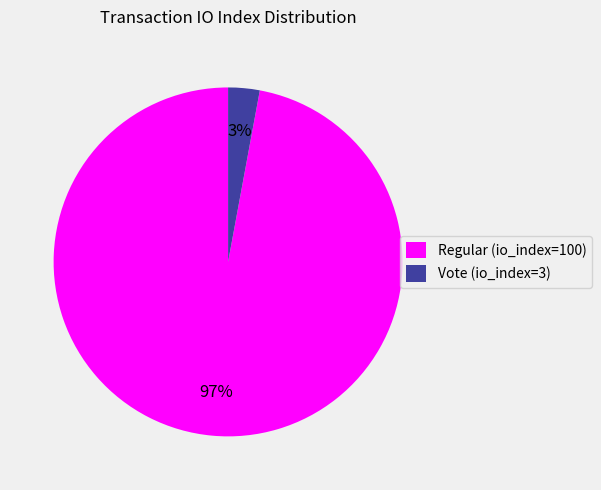

Combined, do Vote (io_index=3) and Regular (io_index=100) account for over 50%?

Yes